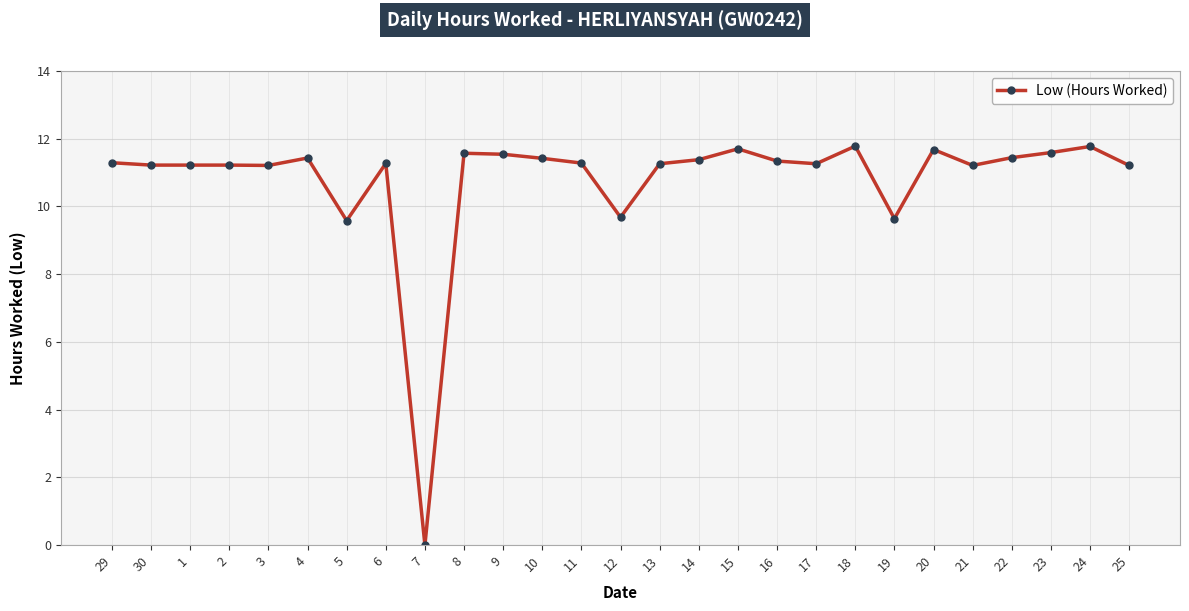

What is the approximate value at 4?

11.4